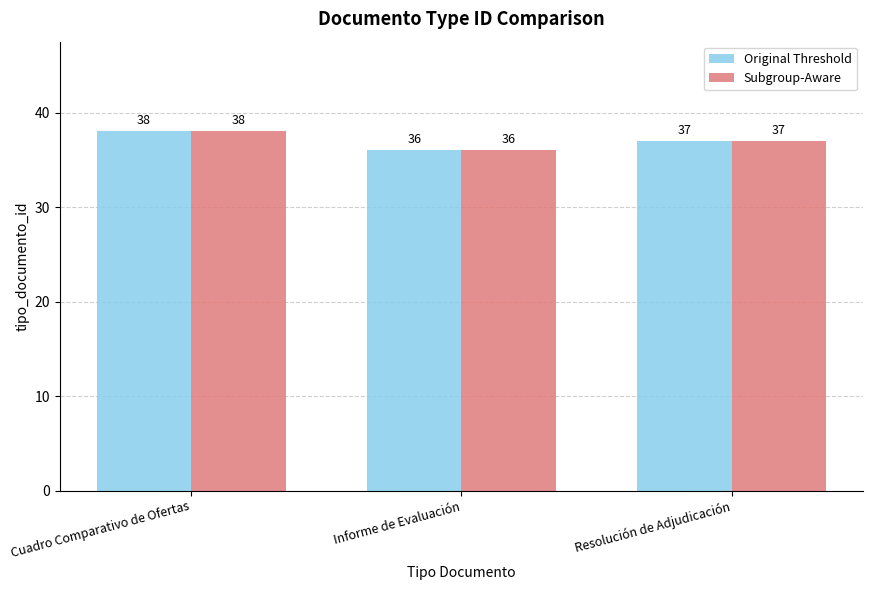

True or false: Original Threshold has a value of 61 at Informe de Evaluación.

False